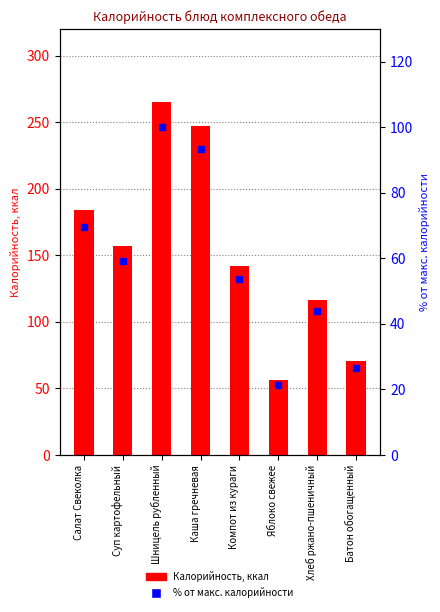

Rank the series at Каша гречневая from highest to lowest value.

Калорийность, ккал, % от макс. калорийности